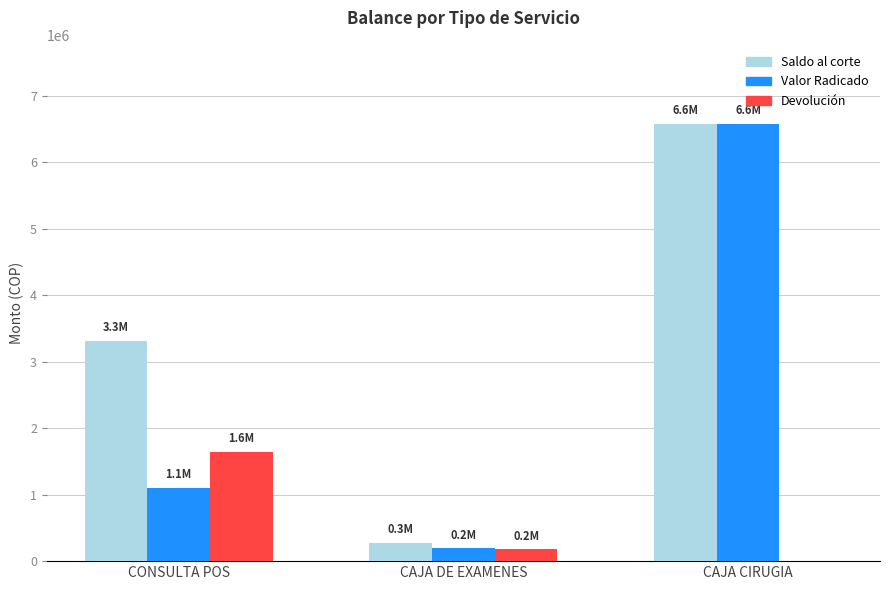

What is the sum of the Valor Radicado values at CONSULTA POS and CAJA DE EXAMENES?

1298817